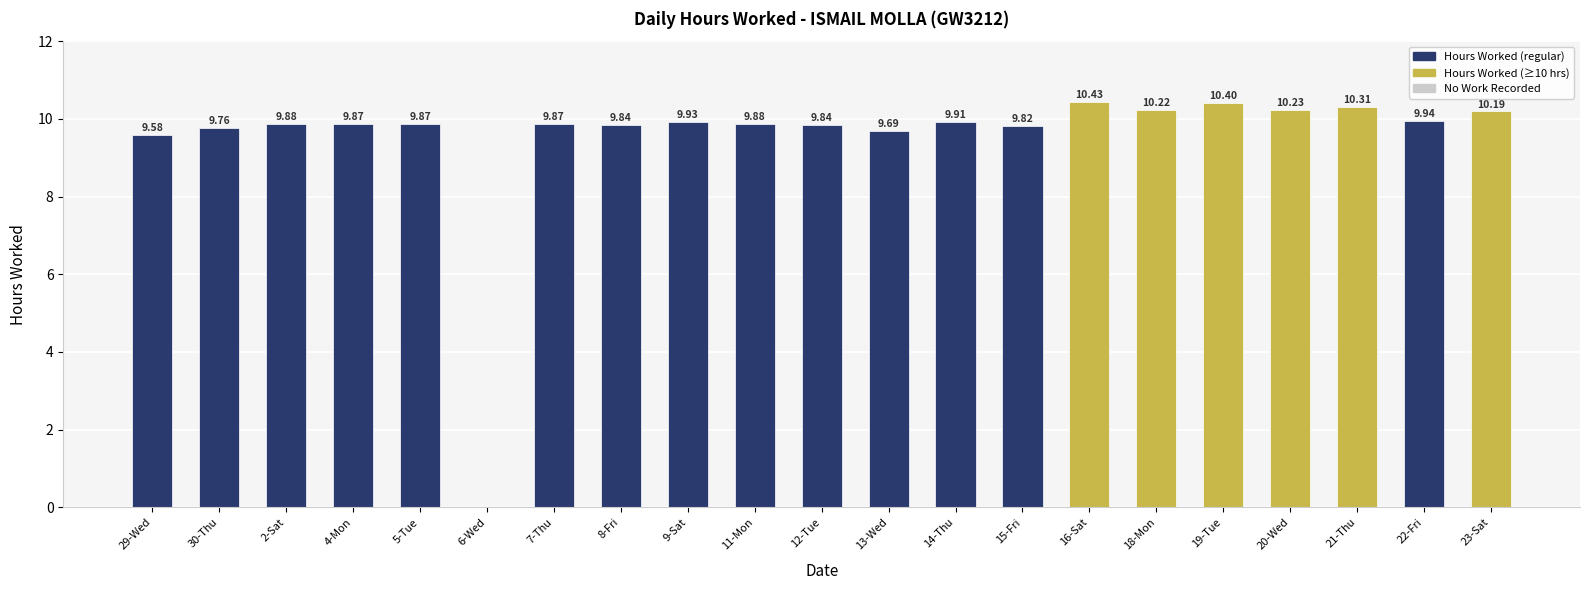

Reading left to right, what are all the values shown in this chart?

29-Wed=9.6	30-Thu=9.8	2-Sat=9.9	4-Mon=9.9	5-Tue=9.9	6-Wed=0.0	7-Thu=9.9	8-Fri=9.8	9-Sat=9.9	11-Mon=9.9	12-Tue=9.8	13-Wed=9.7	14-Thu=9.9	15-Fri=9.8	16-Sat=10.4	18-Mon=10.2	19-Tue=10.4	20-Wed=10.2	21-Thu=10.3	22-Fri=9.9	23-Sat=10.2